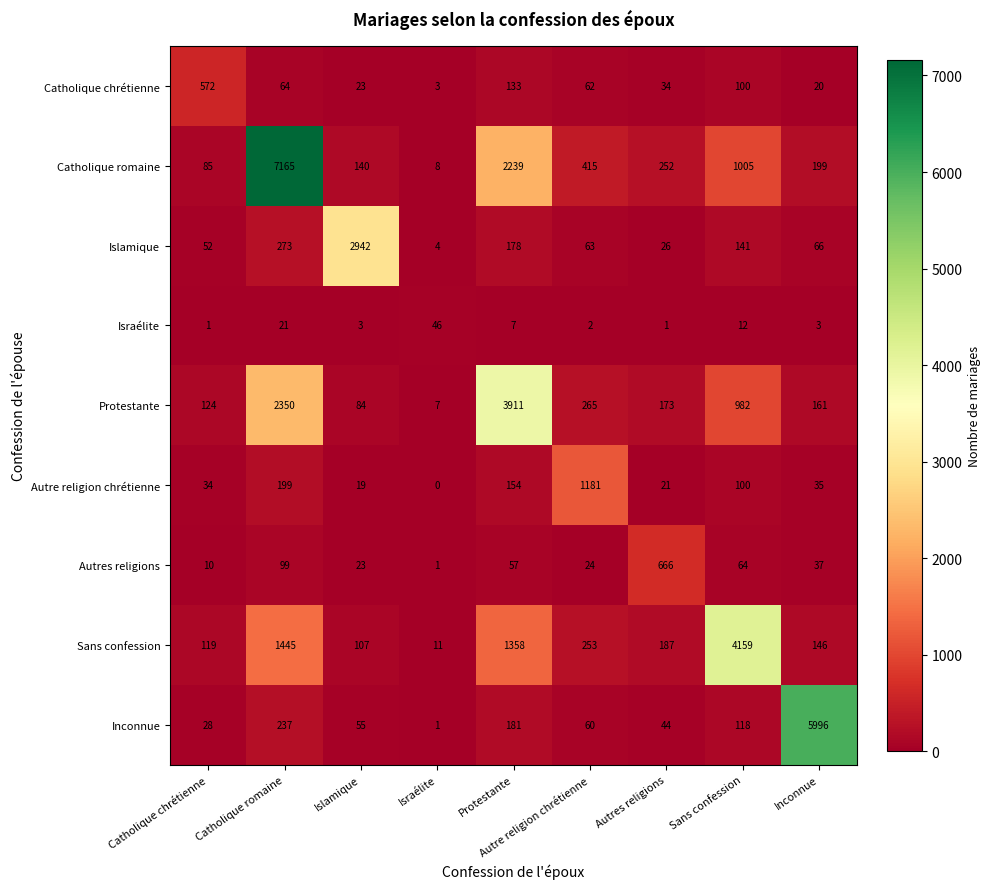

Where is Catholique chrétienne nearest to the value 287?

Protestante